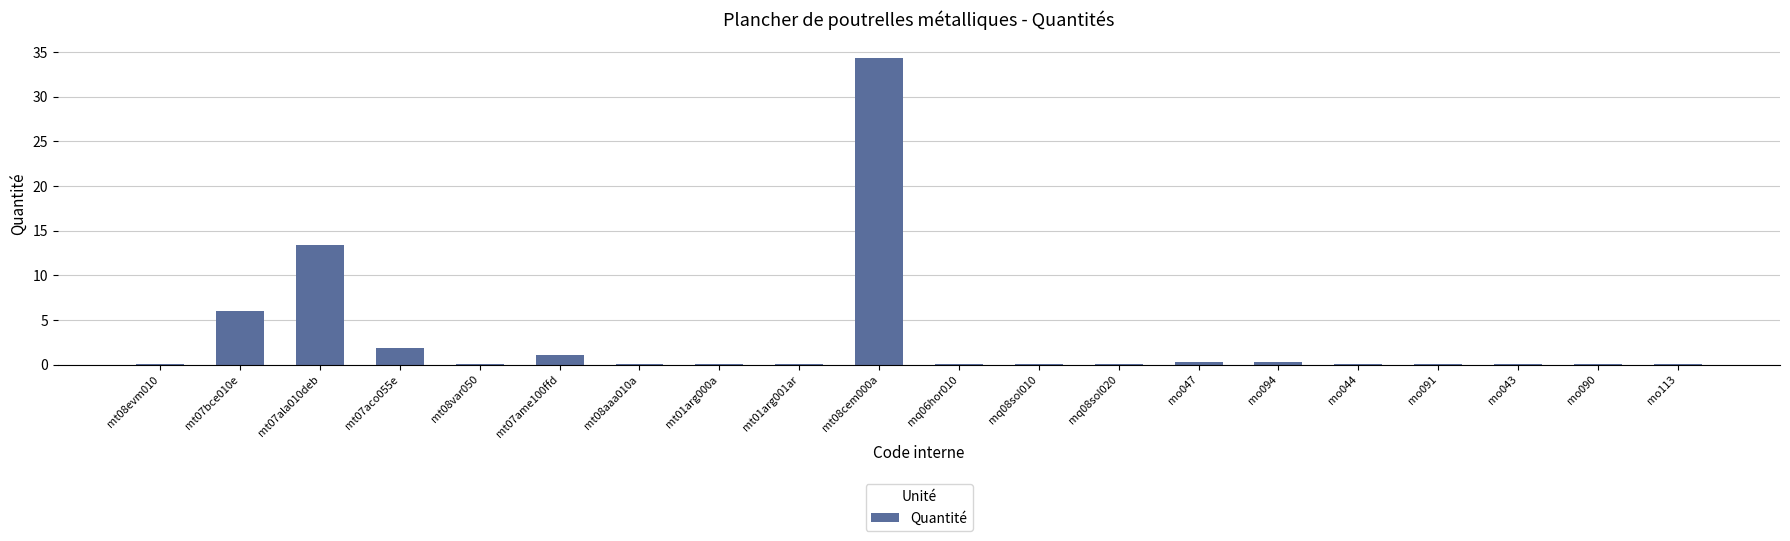

Where is the data nearest to the value 17?

mt07ala010deb